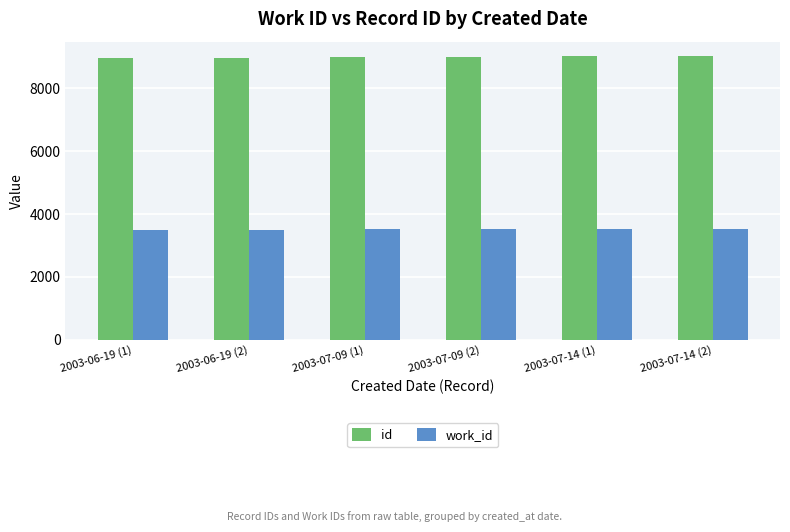

What is the difference between the maximum and minimum values in the work_id series?

27